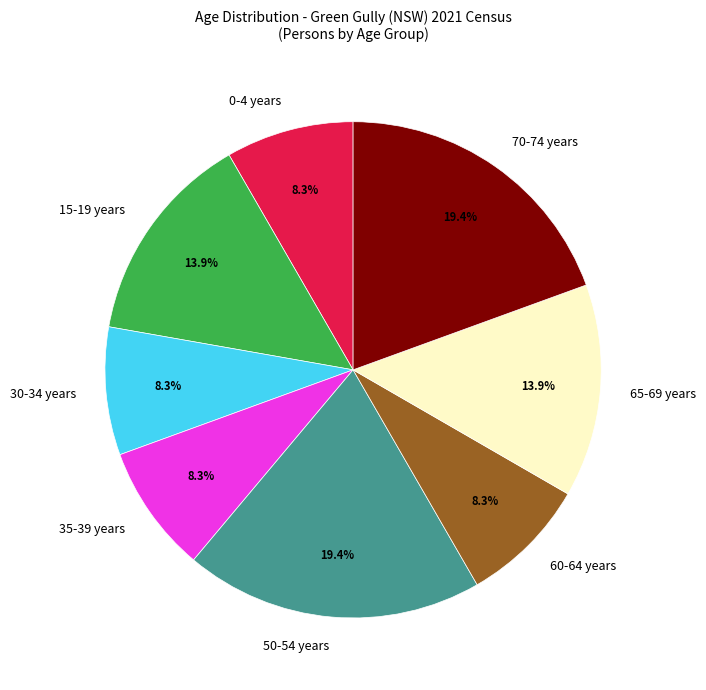

What percentage is NOT represented by 60-64 years?

91.7%